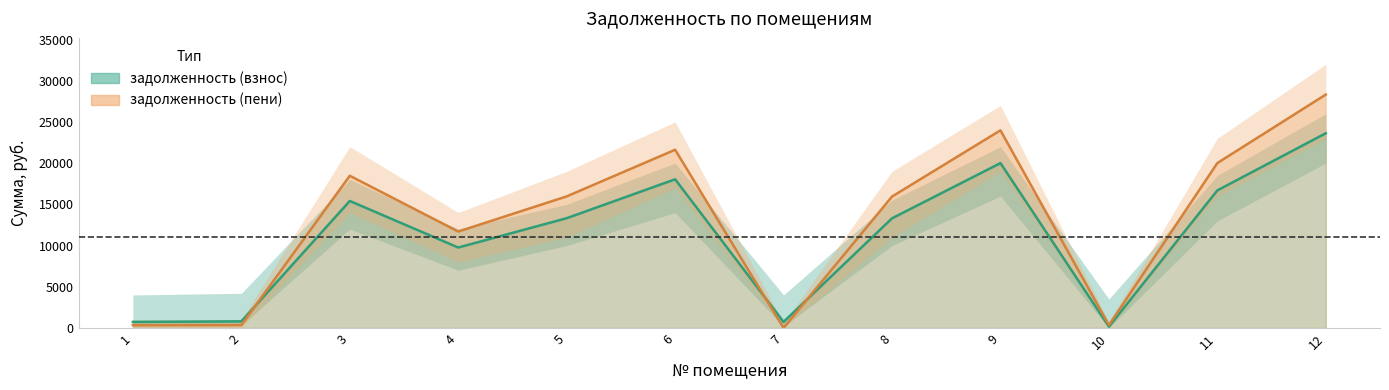

At which category does the chart reach its minimum across all series?

7